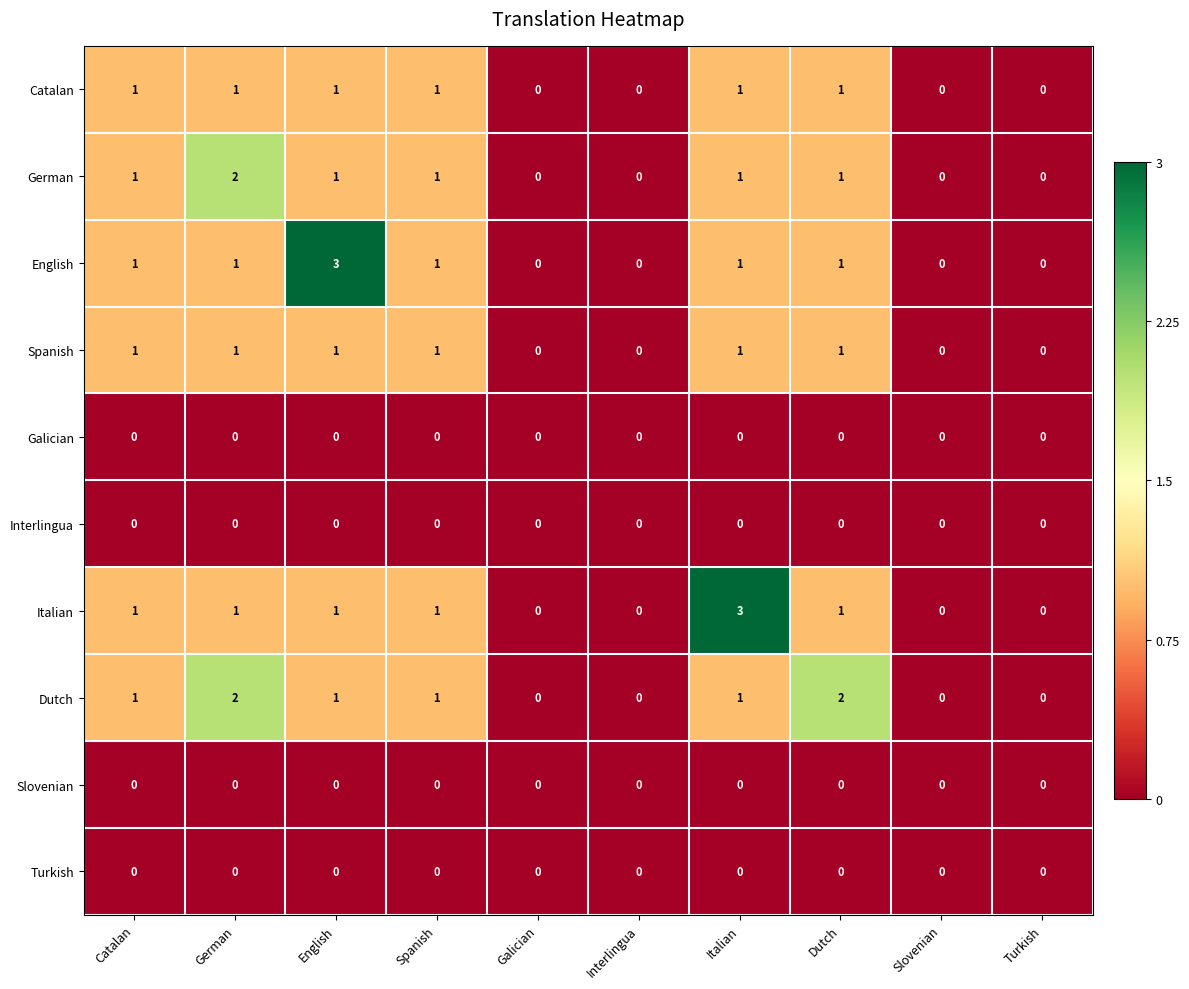

At which label does Italian reach its peak?

Italian